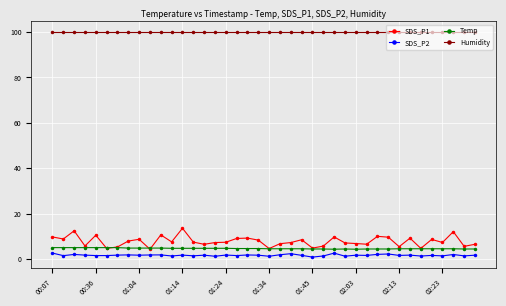

Does the chart have visible grid lines?

Yes